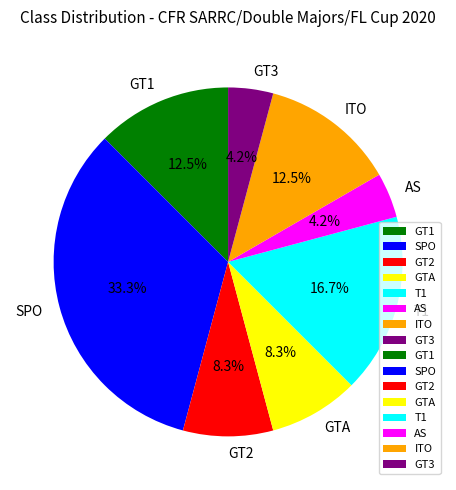

What is the largest slice in the pie chart?

SPO